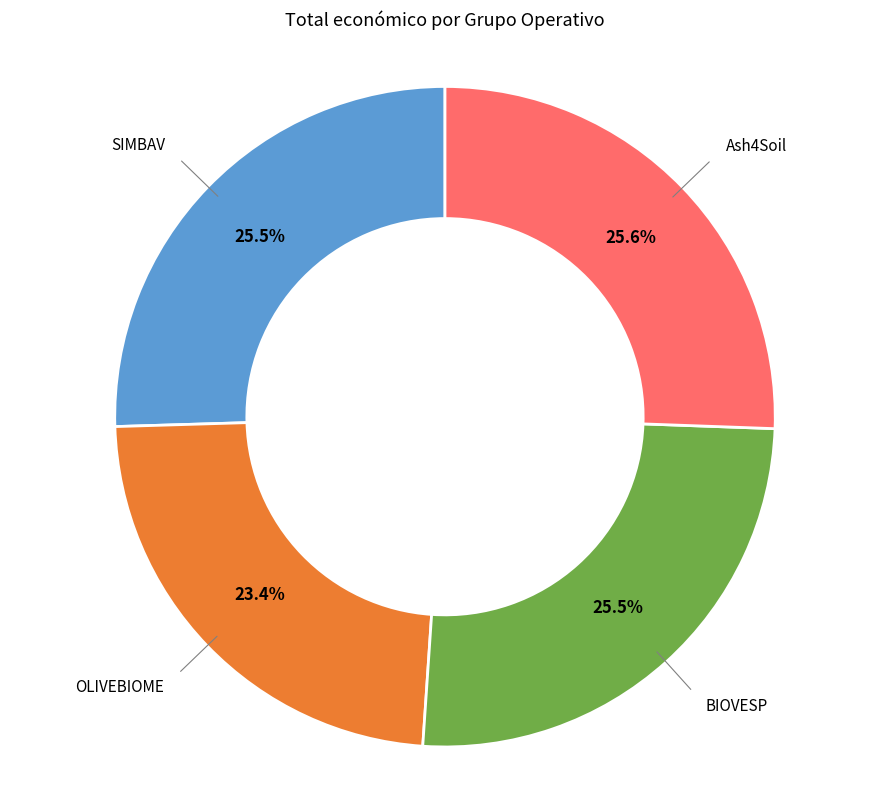

Does any single category account for the majority?

No